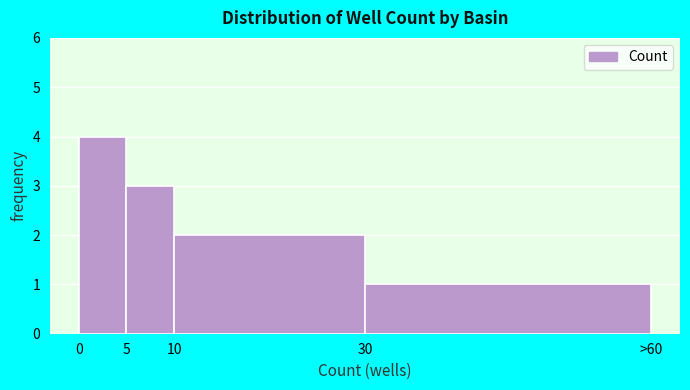

Reading left to right, what are all the values shown in this chart?

4	3	2	1